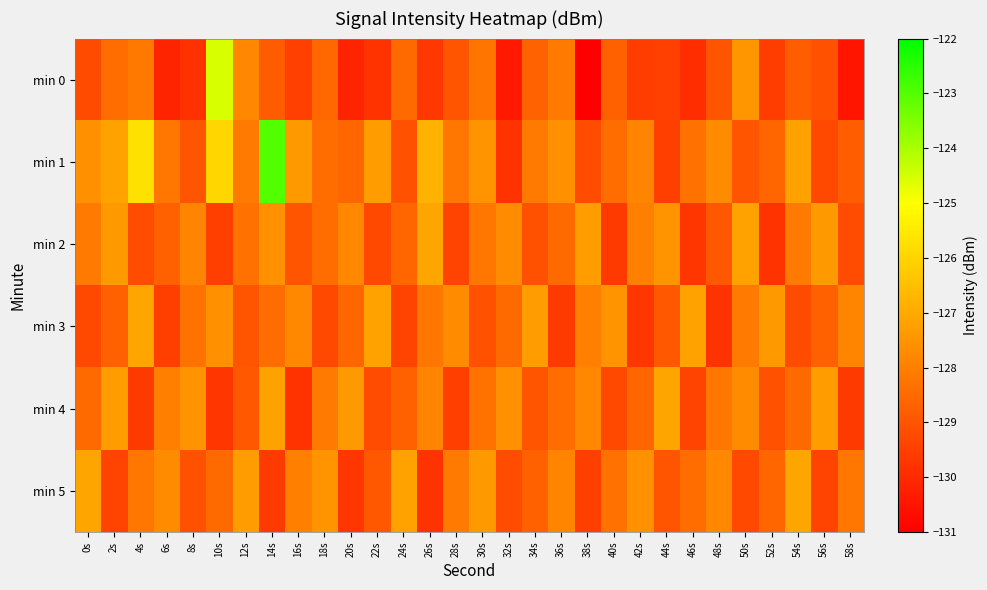

At which category is the sum across all series the highest?

14s